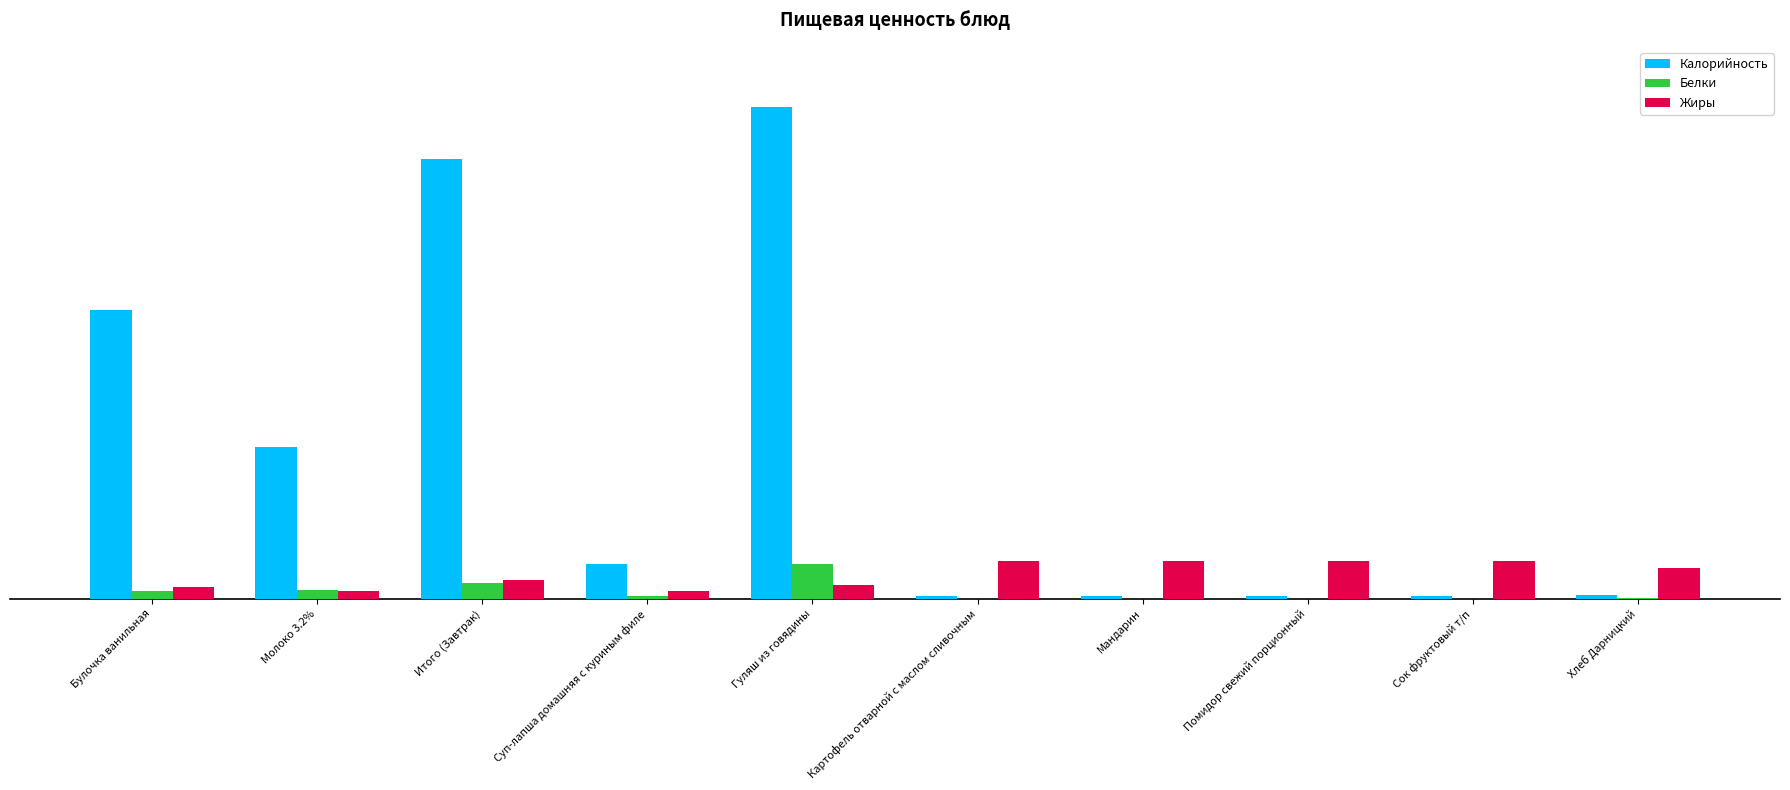

List the series in order of their peak value, highest first.

Калорийность, Жиры, Белки